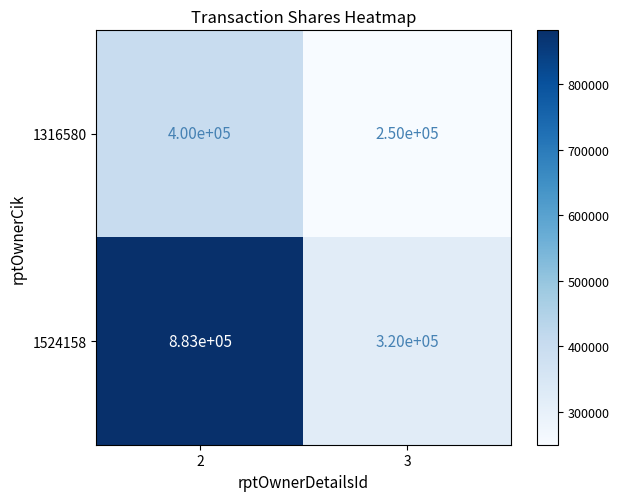

Is it true that 1524158 equals 543486 at 2?

False